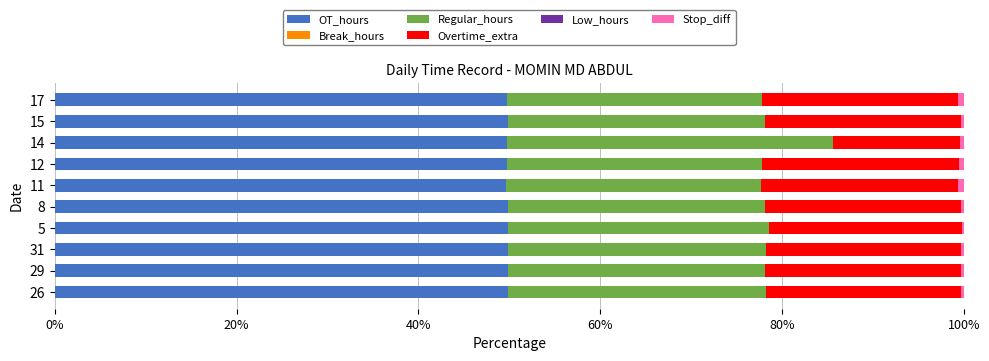

Is it true that OT_hours equals 49.9 at 8?

True